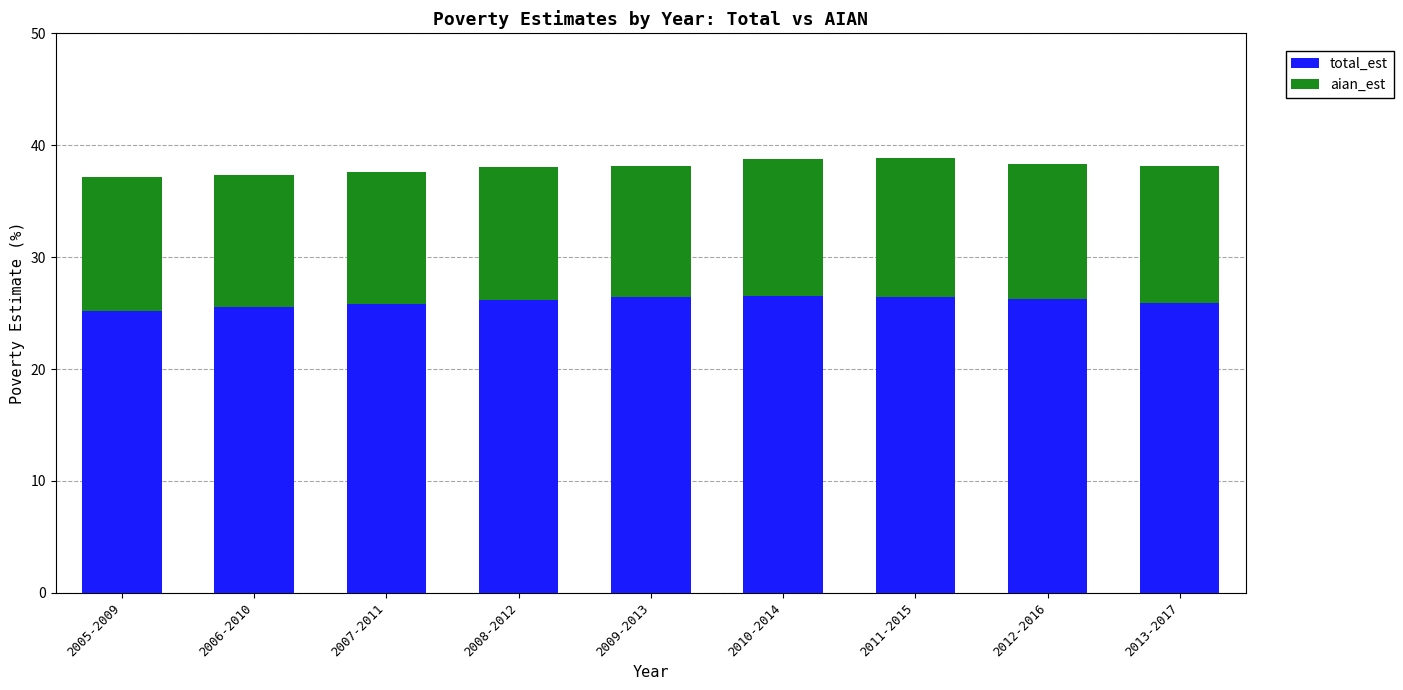

At which label is total_est closest to 25?

2005-2009